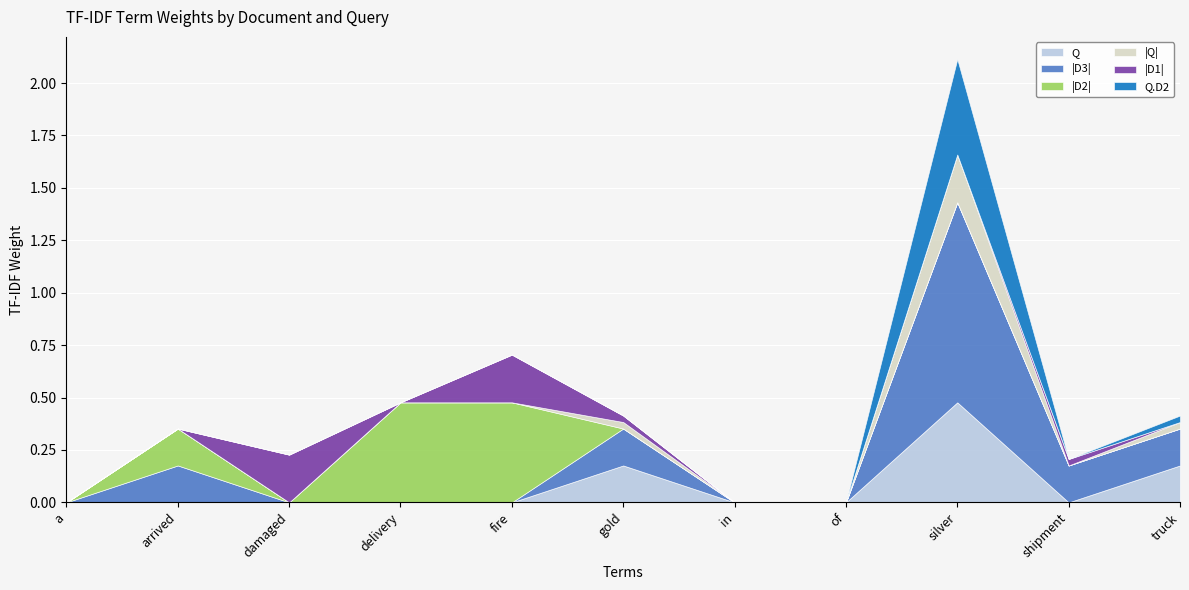

Reading left to right, transcribe all the data shown in this chart.

Q: a=0.0	arrived=0.0	damaged=0.0	delivery=0.0	fire=0.0	gold=0.2	in=0.0	of=0.0	silver=0.5	shipment=0.0	truck=0.2
|D3|: a=0.0	arrived=0.2	damaged=0.0	delivery=0.0	fire=0.0	gold=0.2	in=0.0	of=0.0	silver=1.0	shipment=0.2	truck=0.2
|D2|: a=0.0	arrived=0.2	damaged=0.0	delivery=0.5	fire=0.5	gold=0.0	in=0.0	of=0.0	silver=0.0	shipment=0.0	truck=0.0
|Q|: a=0.0	arrived=0.0	damaged=0.0	delivery=0.0	fire=0.0	gold=0.0	in=0.0	of=0.0	silver=0.2	shipment=0.0	truck=0.0
|D1|: a=0.0	arrived=0.0	damaged=0.2	delivery=0.0	fire=0.2	gold=0.0	in=0.0	of=0.0	silver=0.0	shipment=0.0	truck=0.0
Q.D2: a=0.0	arrived=0.0	damaged=0.0	delivery=0.0	fire=0.0	gold=0.0	in=0.0	of=0.0	silver=0.5	shipment=0.0	truck=0.0